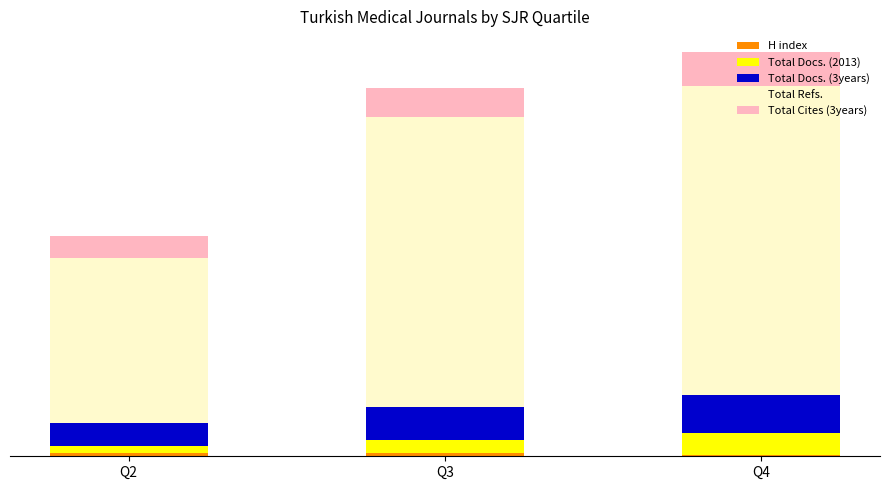

Read the Total Docs. (3years) value at Q2, to the nearest 50.

250